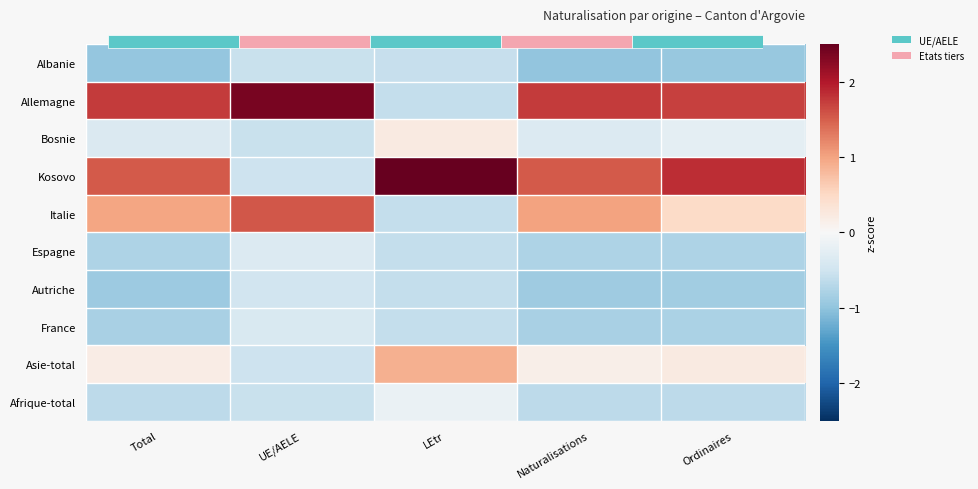

Count the number of data series in this chart.

10